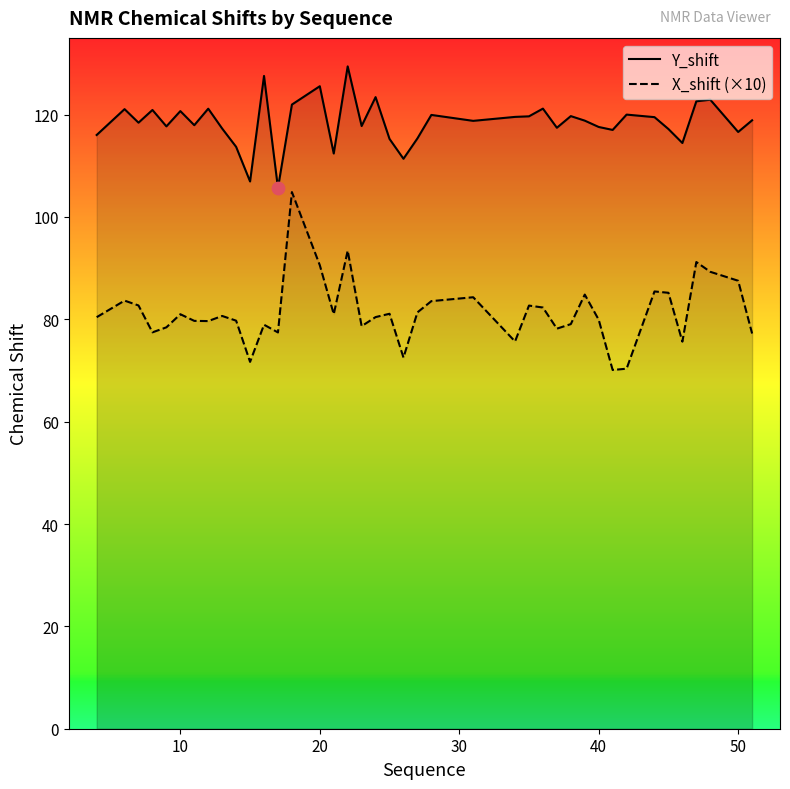

Which series contains the lowest Y value?

X_shift (×10)